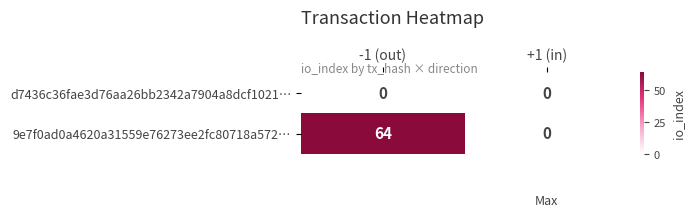

Between -1 (out) and +1 (in), which series saw the biggest shift?

9e7f0ad0a4620a31559e76273ee2fc80718a572…